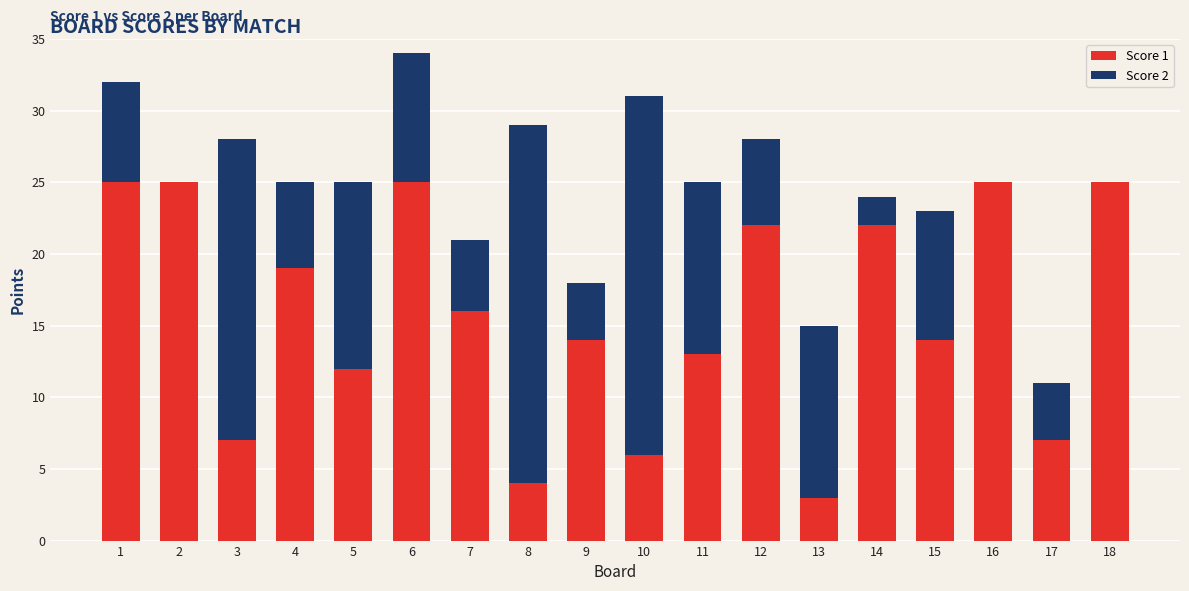

What is the total value across all series at 9?

18